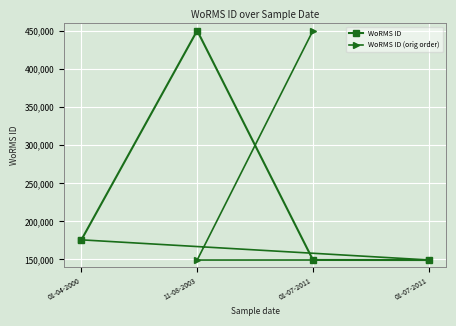

Between 01-07-2011 and 01-07-2011, which series saw the biggest shift?

WoRMS ID (orig order)